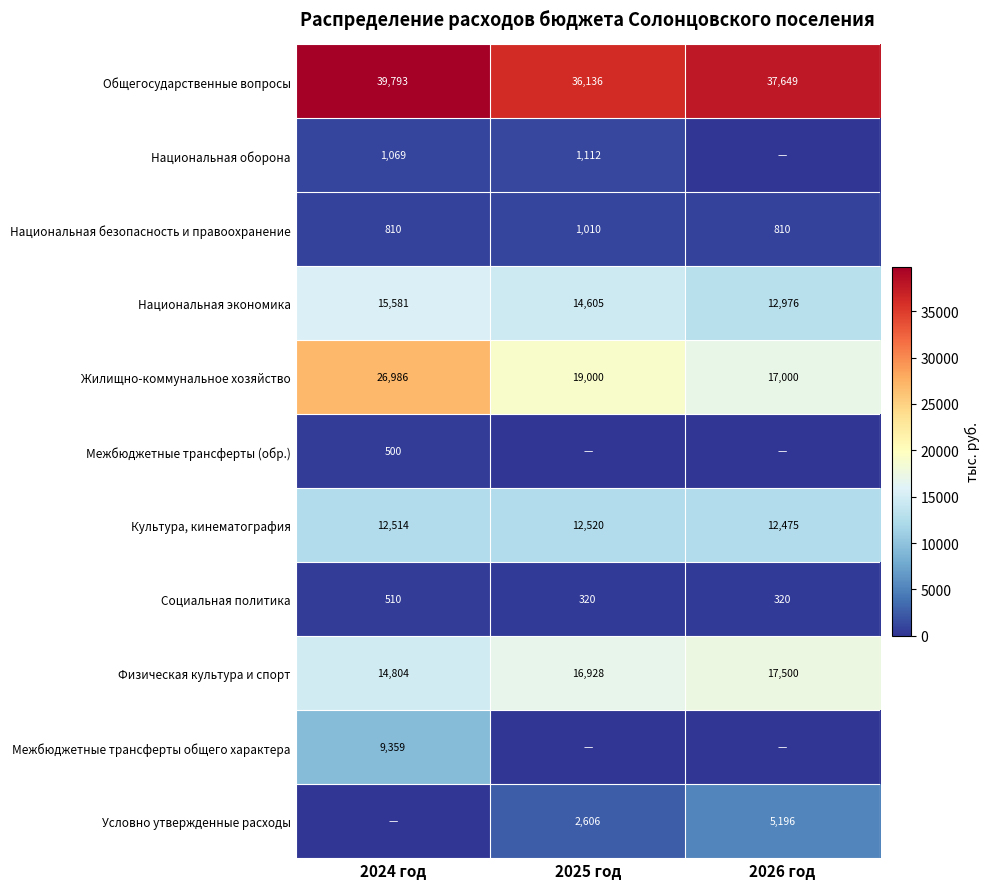

What is the difference between the highest and lowest values at 2024 год?

39793.4